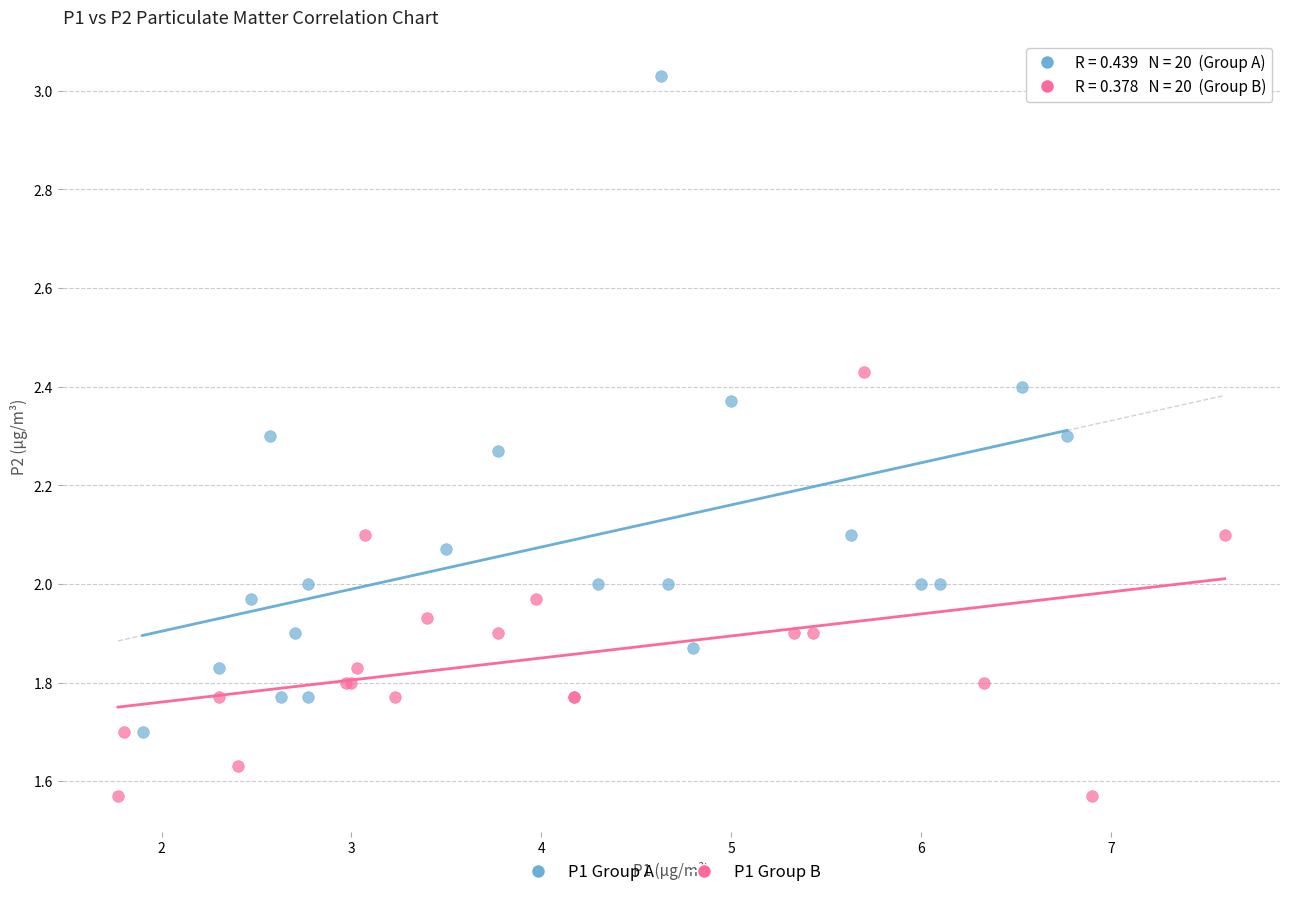

Which series reaches the maximum Y coordinate?

P1 Group A